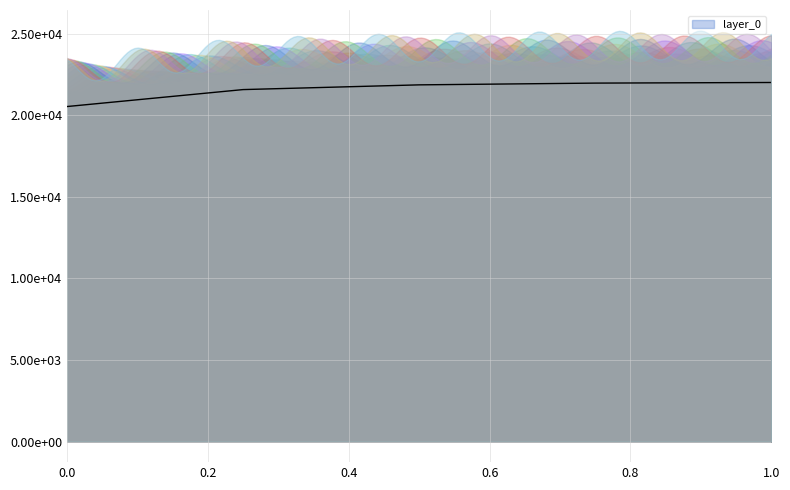

True or false: the data shows 11490.3 at 0.4.

False